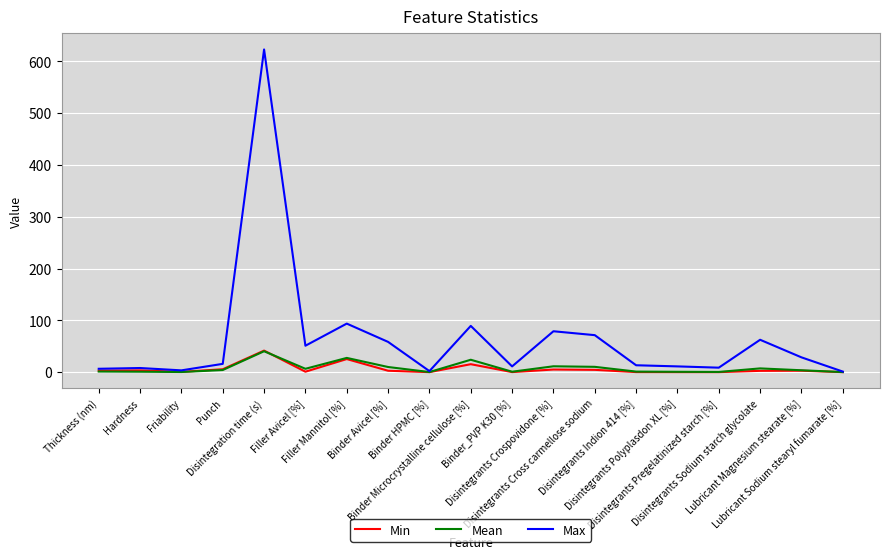

What is the highest value of the Max series?

623.0